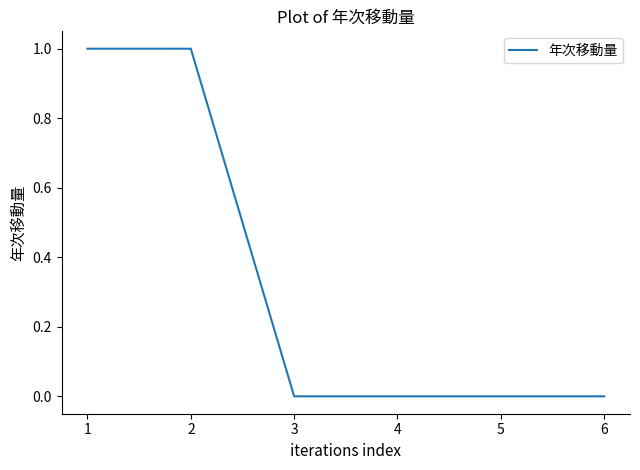

Reading left to right, transcribe all the data shown in this chart.

1	1	0	0	0	0